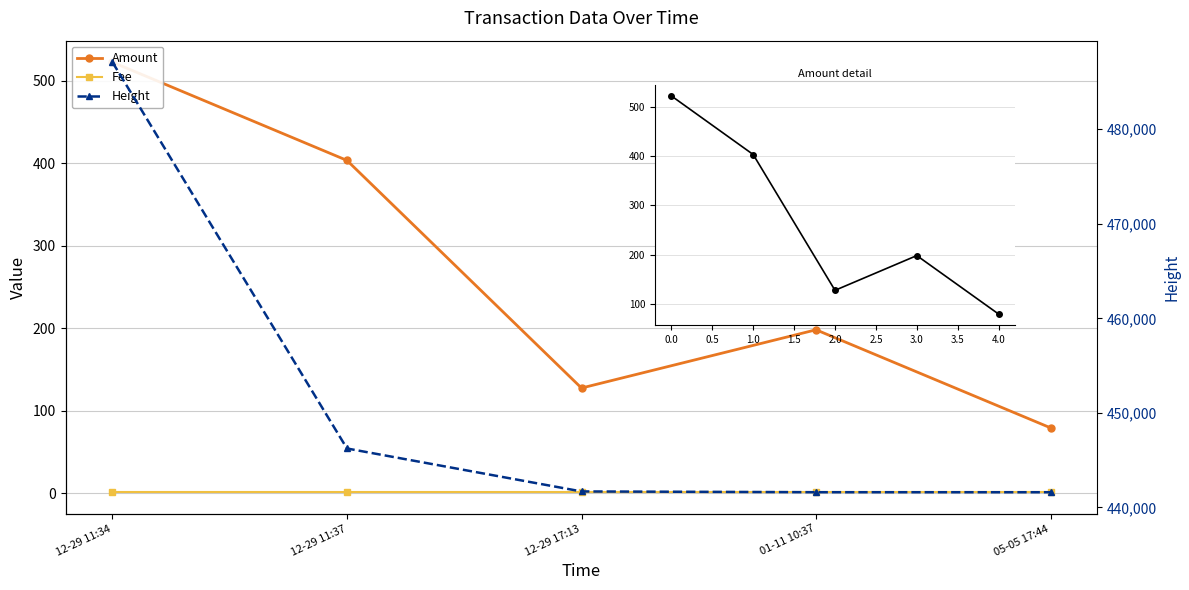

At which label does Height reach its minimum?

05-05 17:44